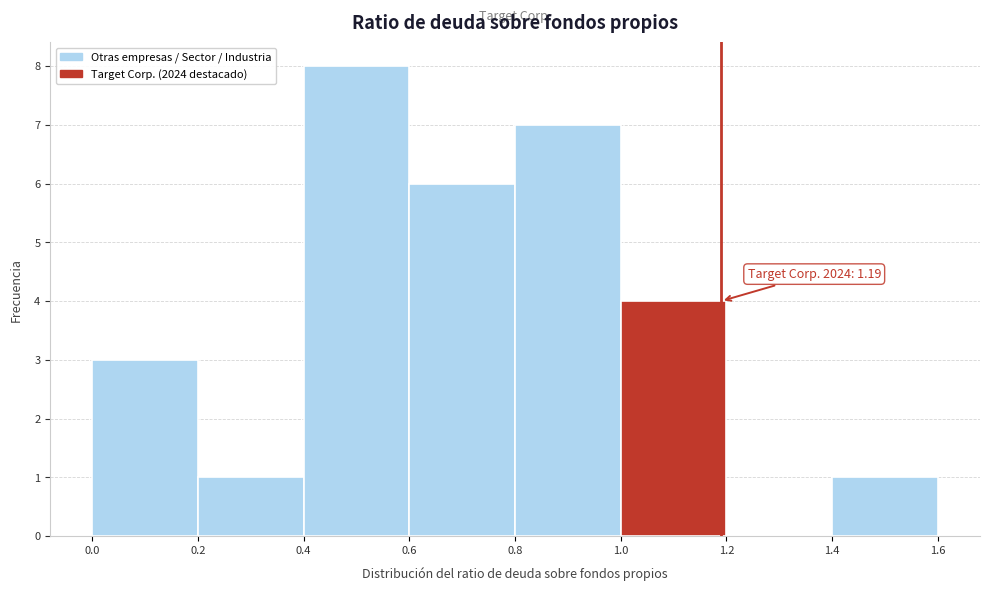

Which range on the x-axis has the tallest bar?

0.4 to 0.6